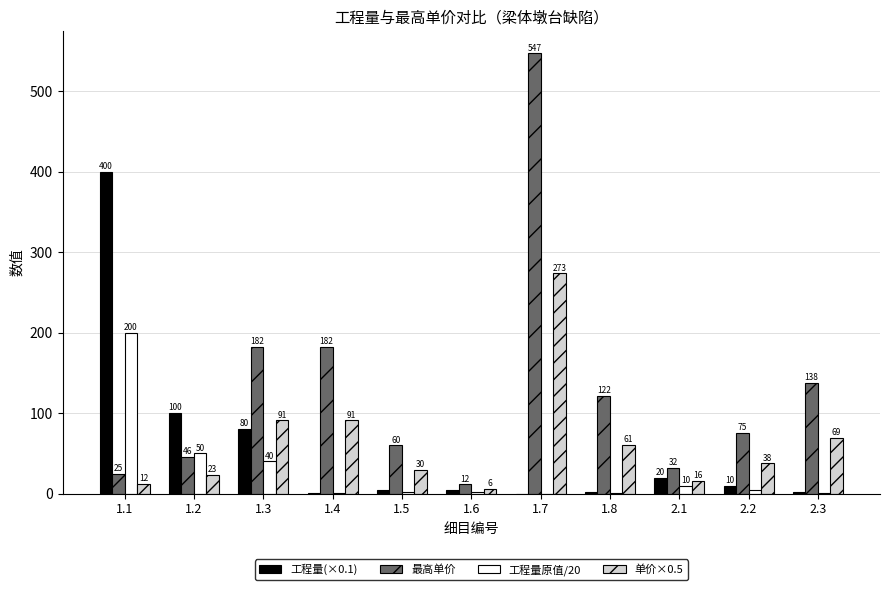

What is the sum of the 工程量(×0.1) values at 1.4 and 1.3?

81.0